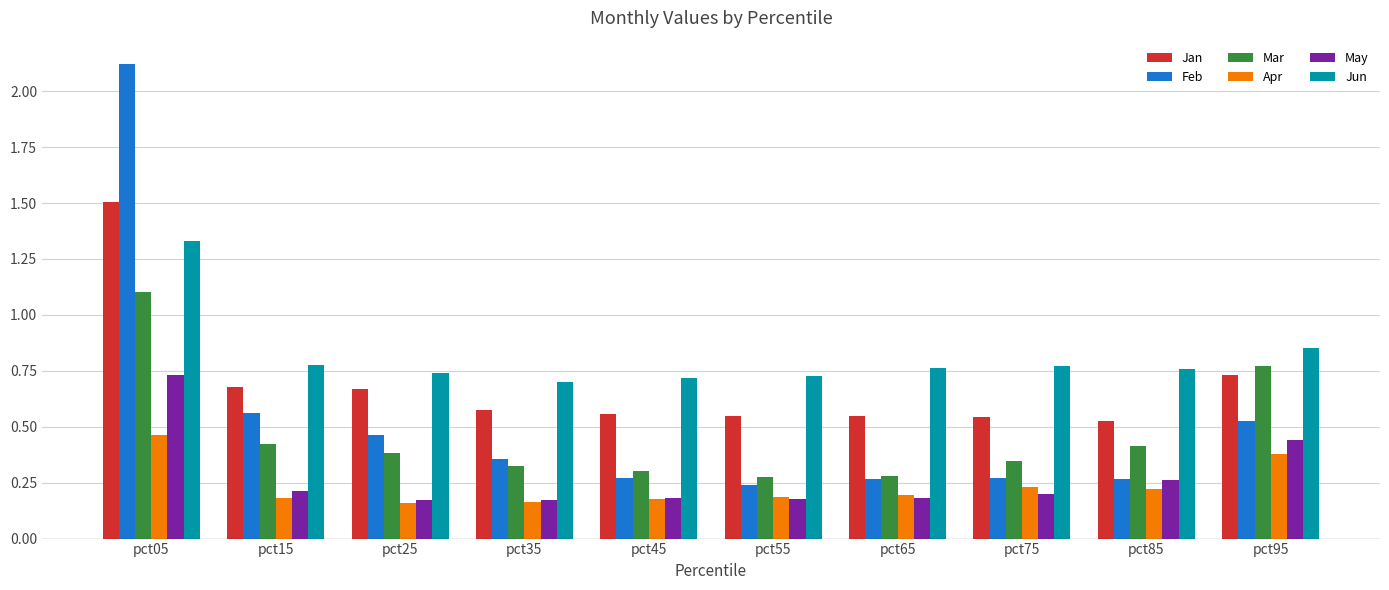

Between pct05 and pct65, which series saw the biggest shift?

Feb